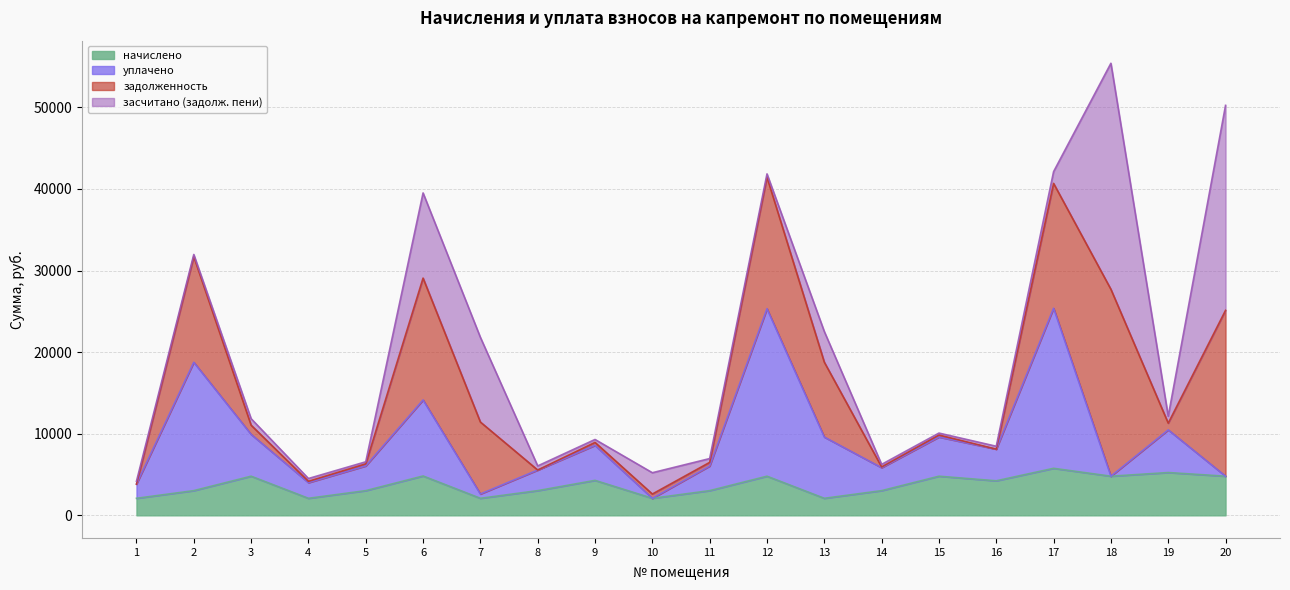

At how many categories does at least one series exceed 43400?

2